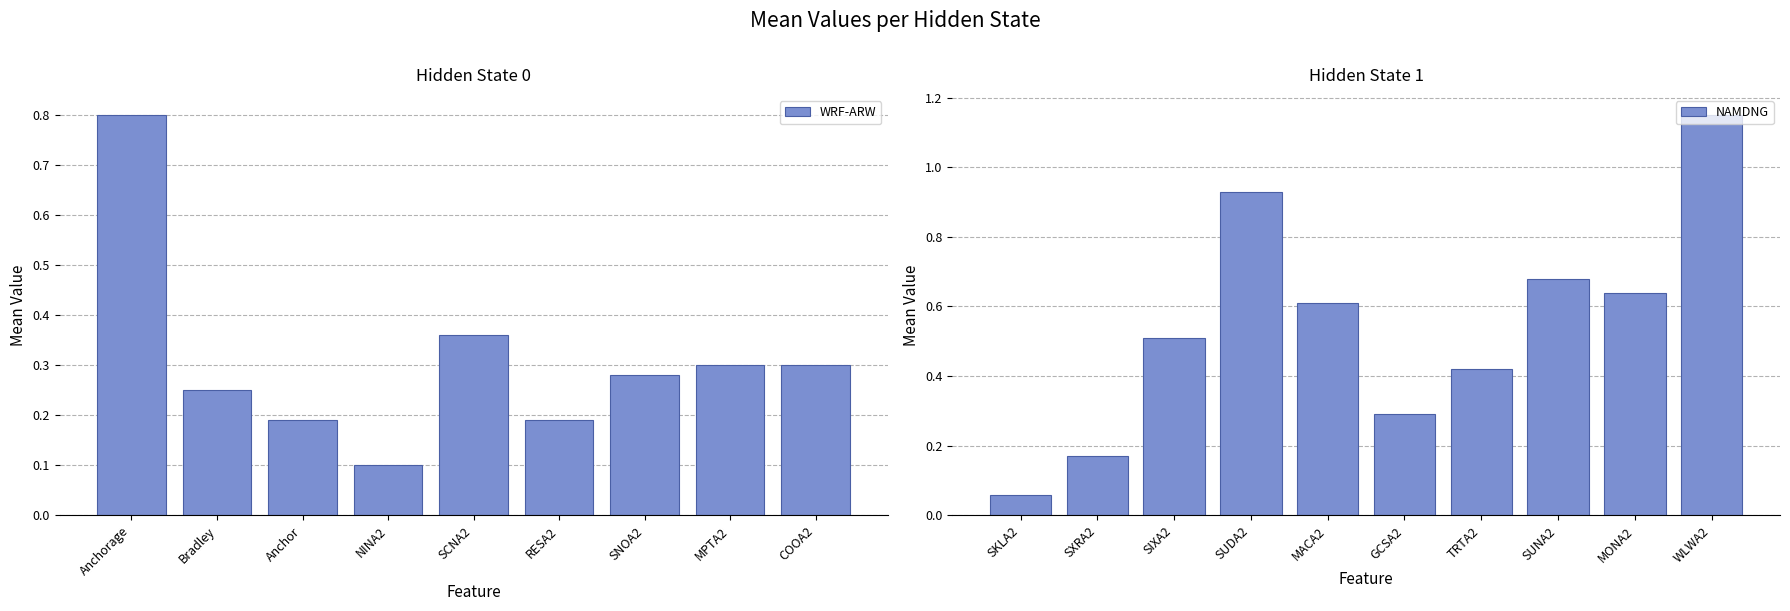

What position from the right is NINA2?

16